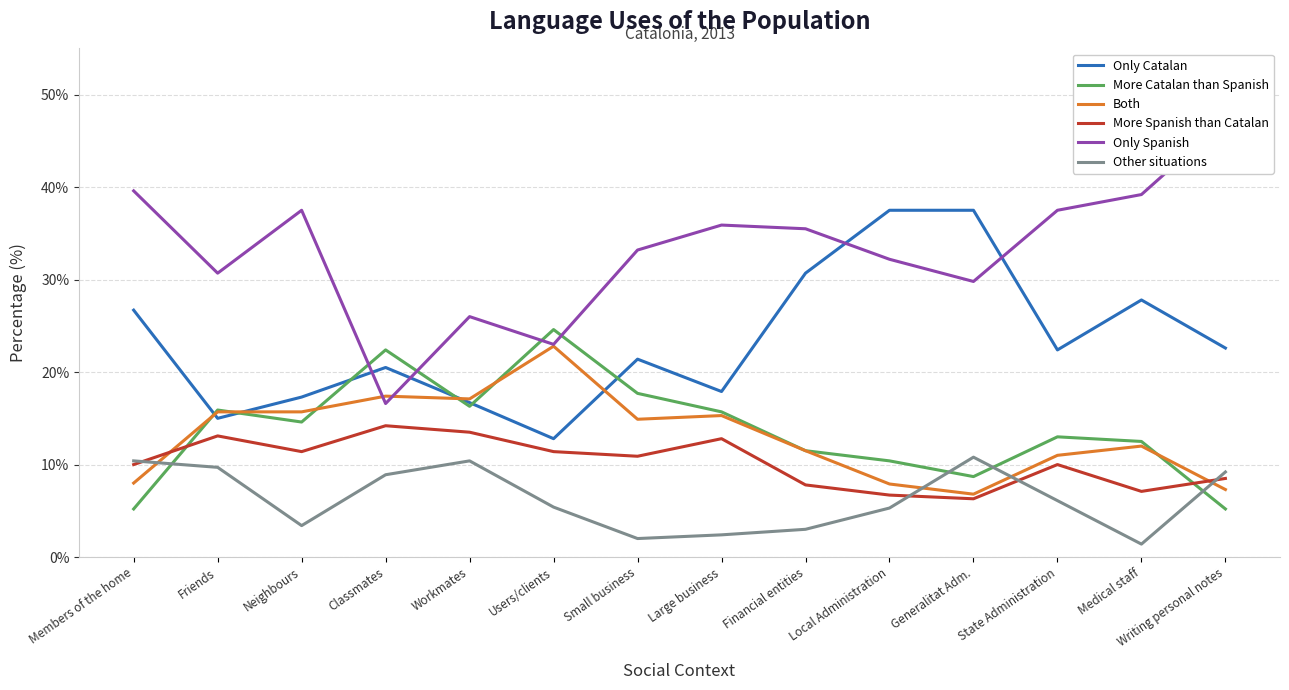

What is the sum of the Only Catalan values at Generalitat Adm. and Neighbours?

54.8